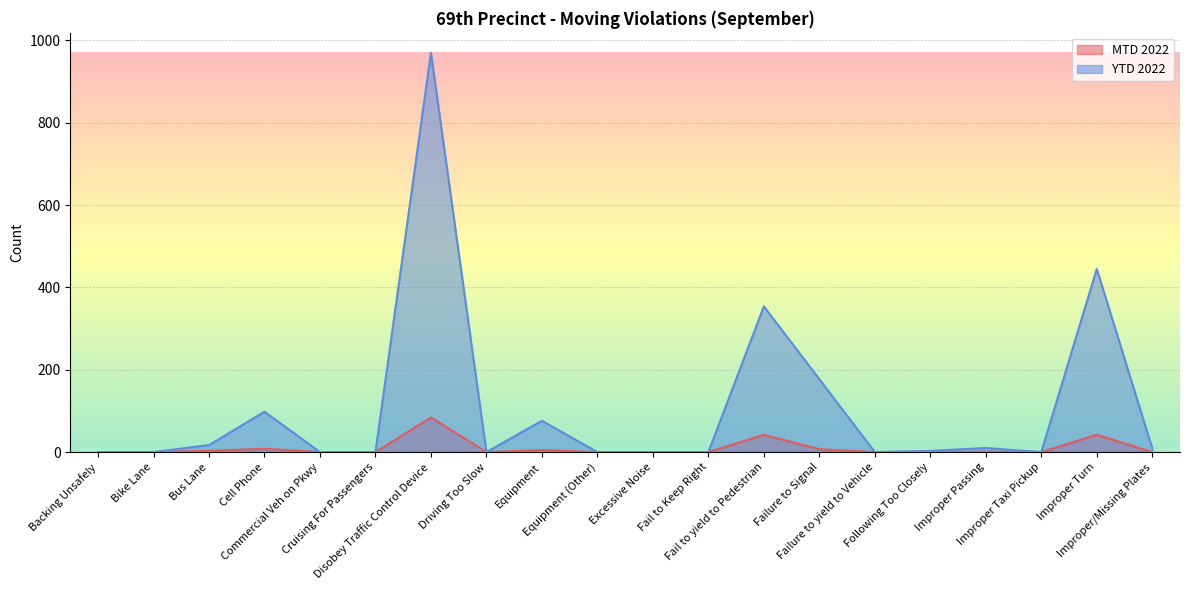

How many values in MTD 2022 are above zero?

8